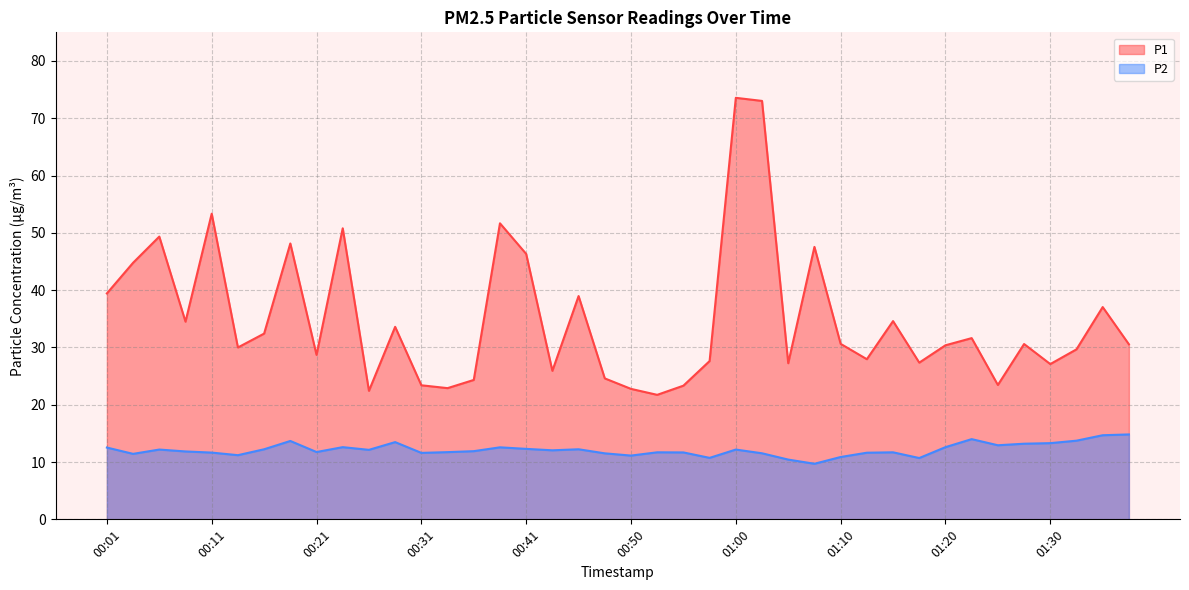

At 00:21, list the series in order from smallest to largest.

P2, P1